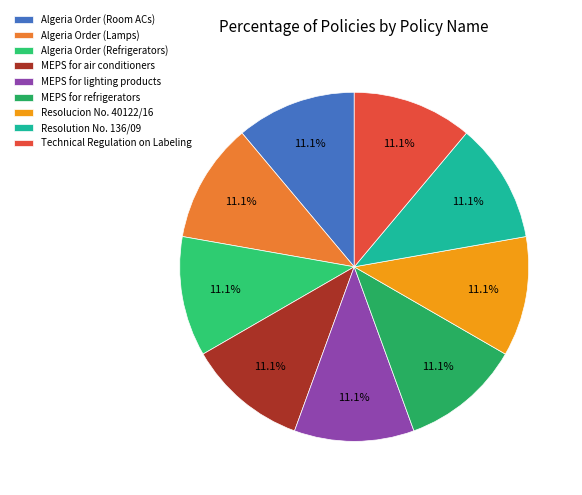

Do MEPS for air conditioners and Resolution No. 136/09 together represent more than half of the pie?

No